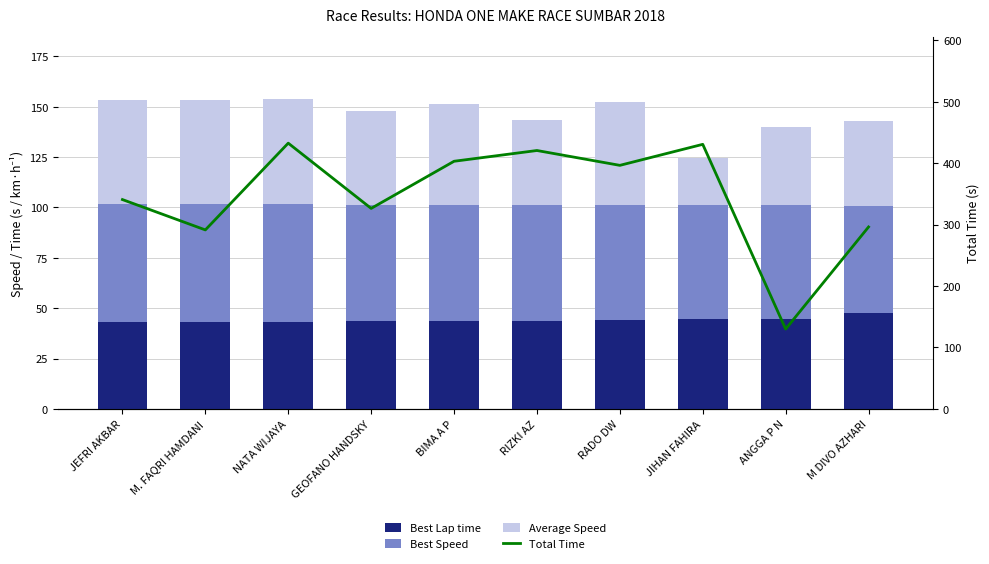

How many data points in Total Time are less than 396?

5